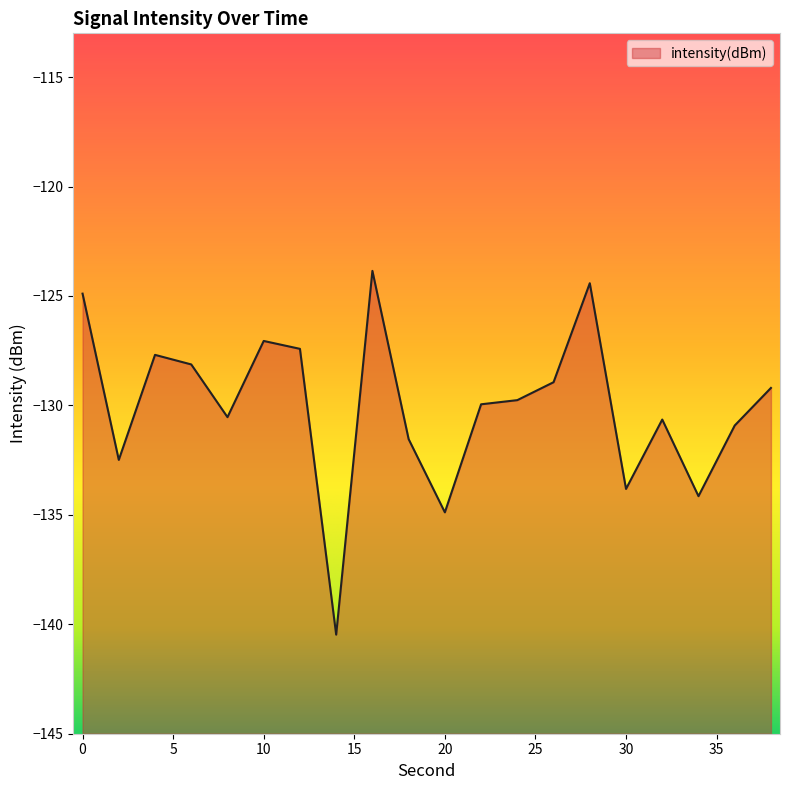

How many values are below -129?

12